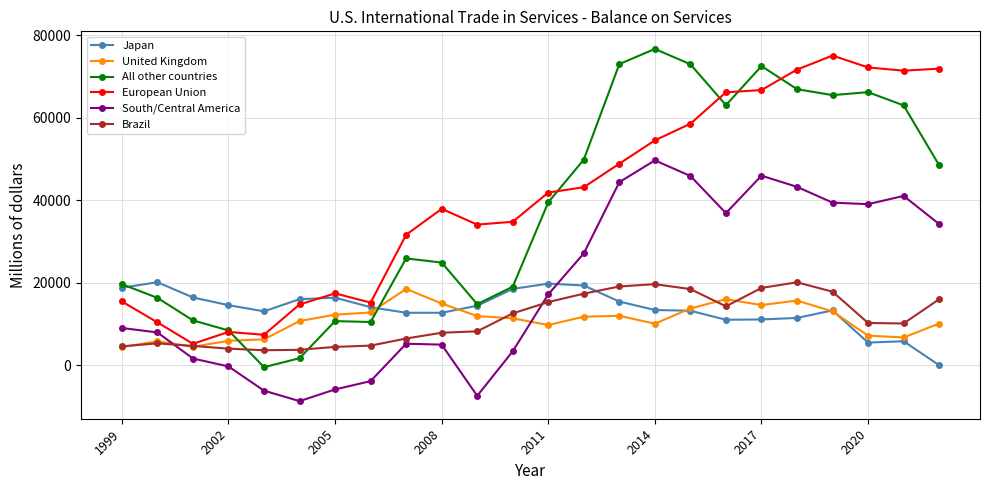

True or false: European Union and South/Central America cross at least once.

False